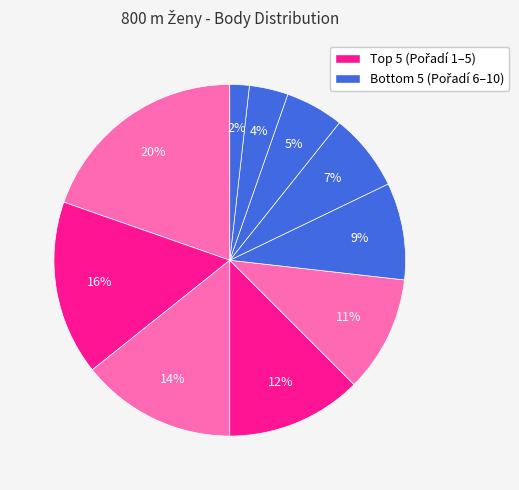

To the nearest percent, what is the average slice percentage?

10%